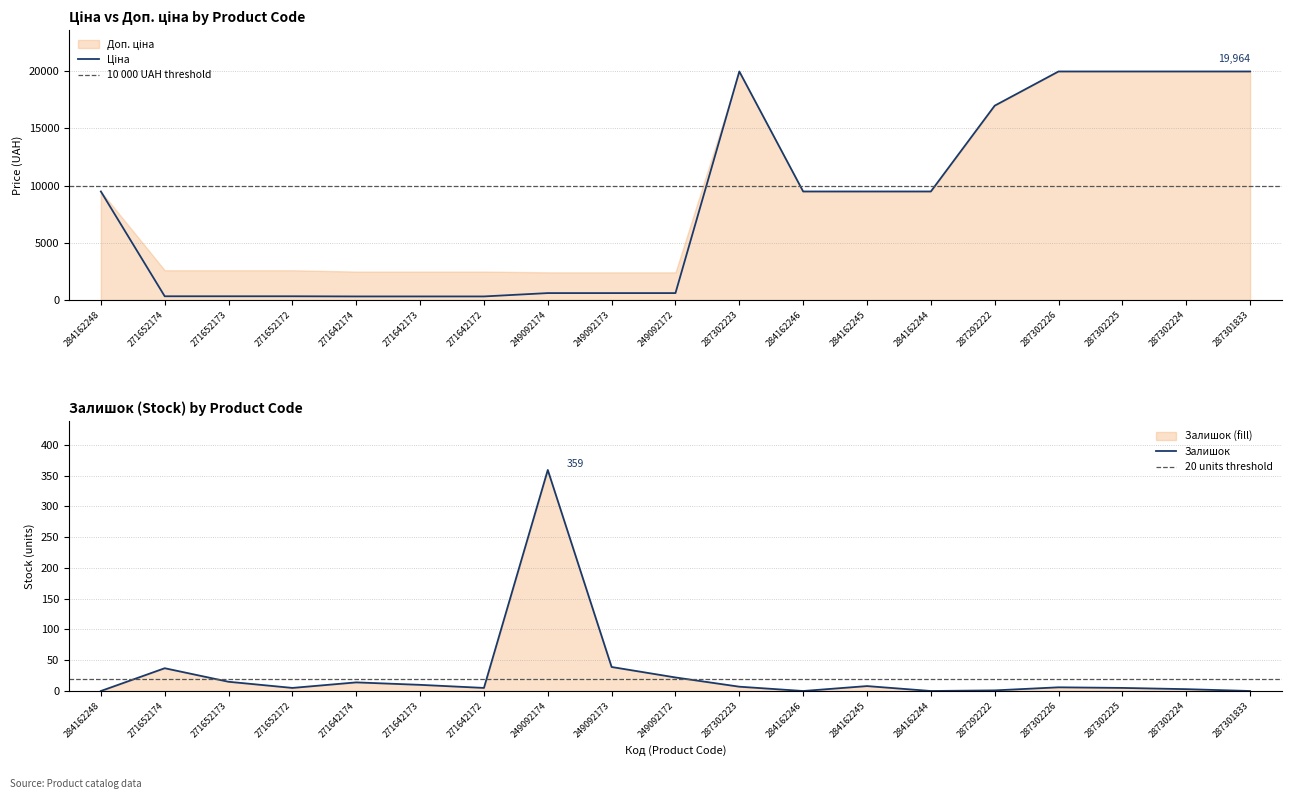

Reading left to right, what are all the values shown in this chart?

Ціна: 284162248=9480.1	271652174=324.8	271652173=324.8	271652172=324.8	271642174=310.3	271642173=310.3	271642172=310.3	249092174=603.7	249092173=603.7	249092172=603.7	287302223=19964.2	284162246=9480.1	284162245=9480.1	284162244=9480.1	287292222=16976.3	287302226=19964.2	287302225=19964.2	287302224=19964.2	287301833=19964.2
Залишок: 284162248=0.0	271652174=37.0	271652173=15.0	271652172=5.0	271642174=14.0	271642173=10.0	271642172=5.0	249092174=359.0	249092173=39.0	249092172=22.0	287302223=7.0	284162246=0.0	284162245=8.0	284162244=0.0	287292222=1.0	287302226=6.0	287302225=5.0	287302224=3.0	287301833=0.0